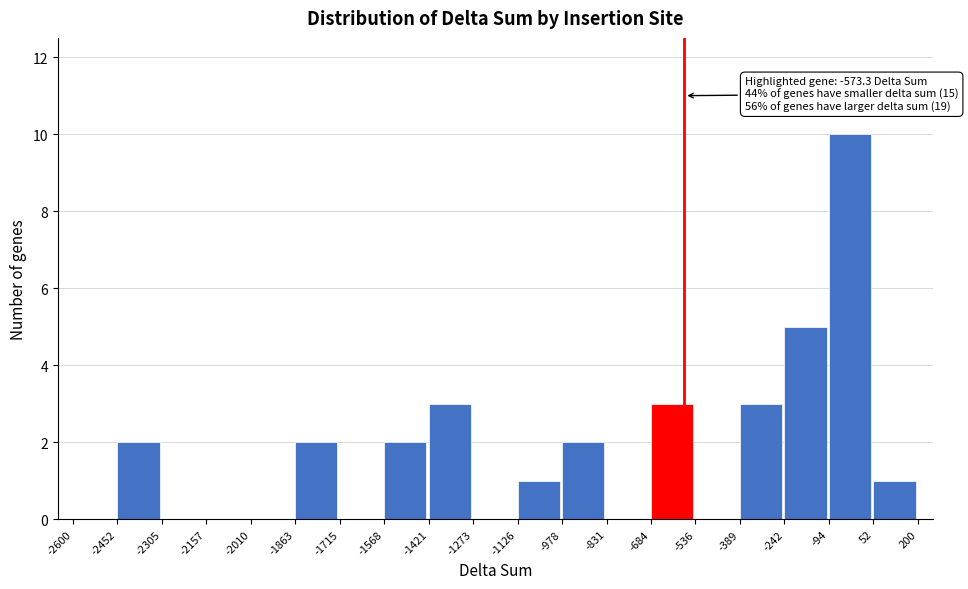

Which range on the x-axis has the tallest bar?

-94 to 52